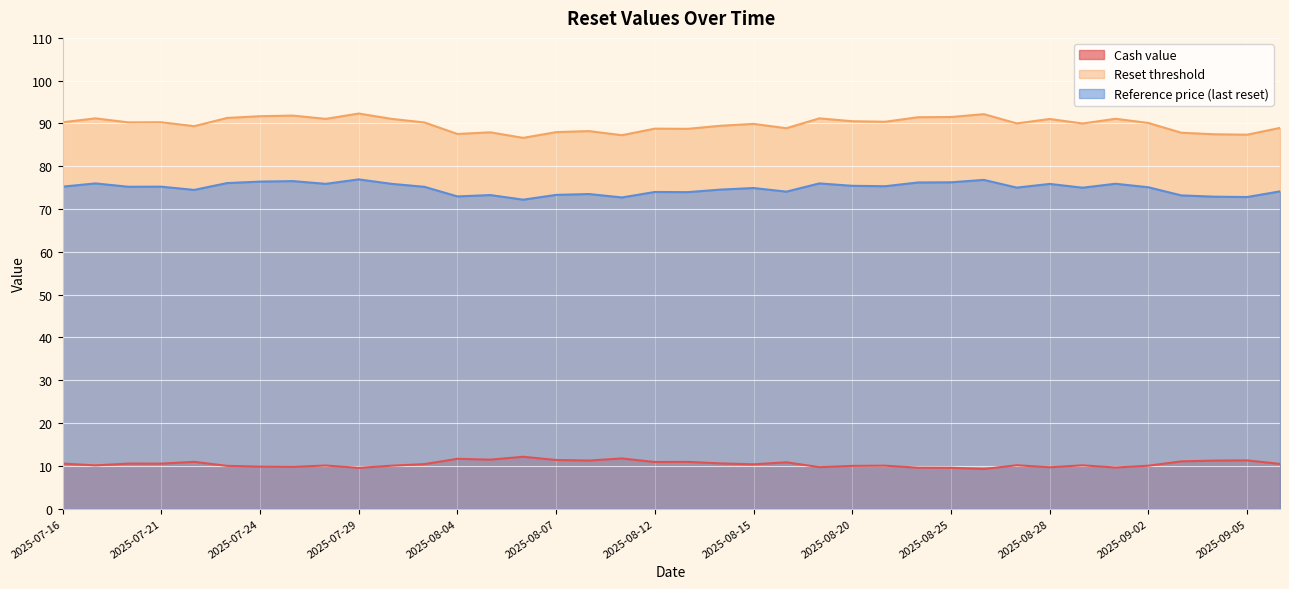

How many data points in Reset threshold are less than 90?

16